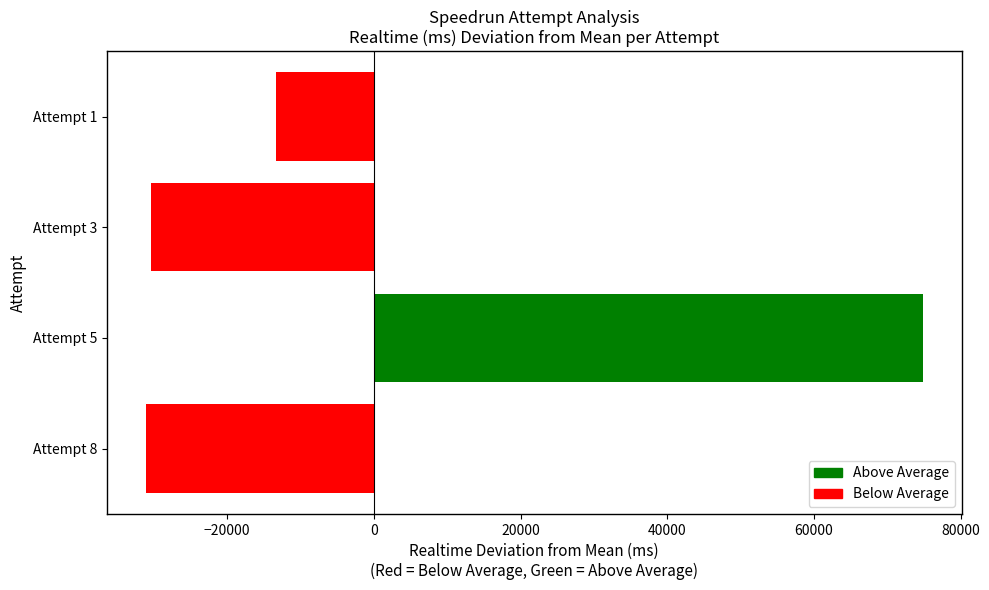

What is the maximum value shown in the chart?

74849.5